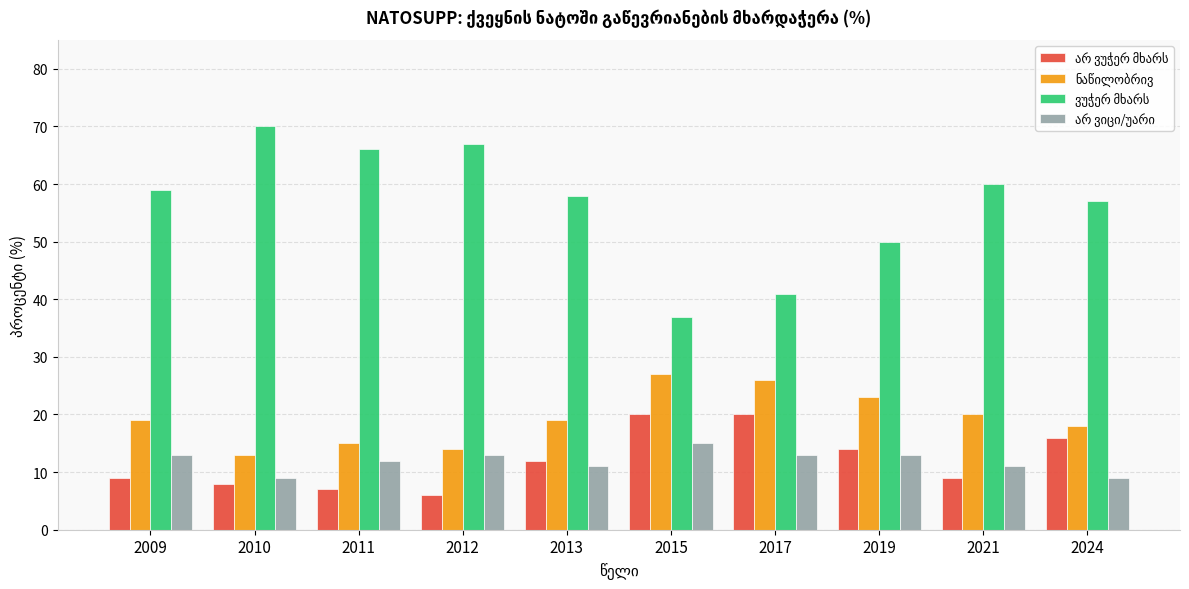

What is the minimum value shown in the chart?

6